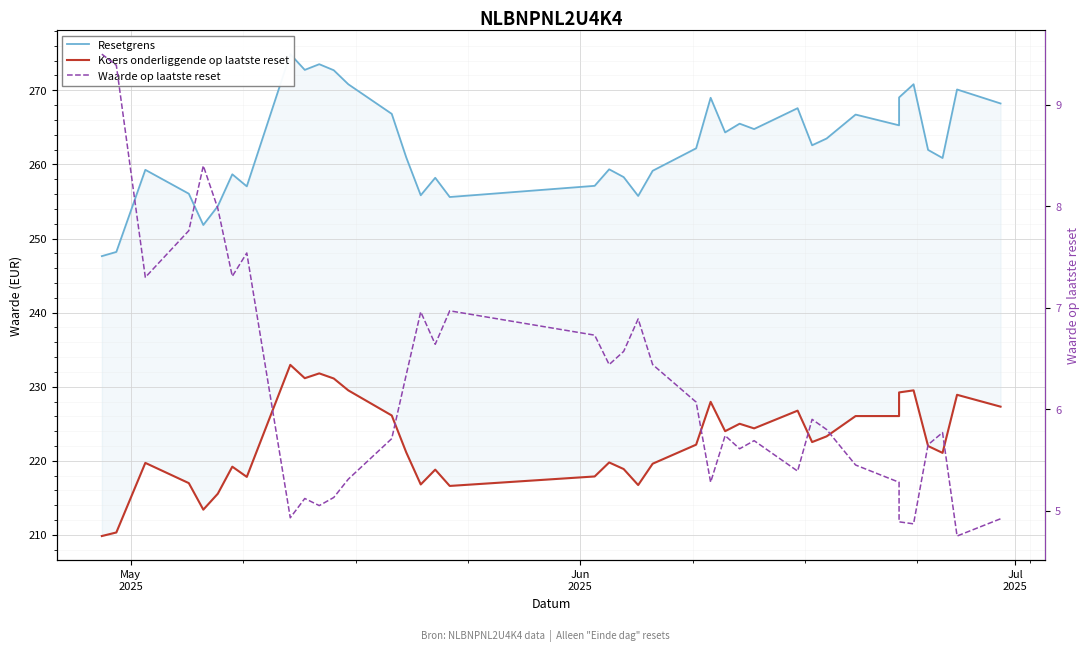

True or false: Koers onderliggende op laatste reset and Waarde op laatste reset intersect in this chart.

False